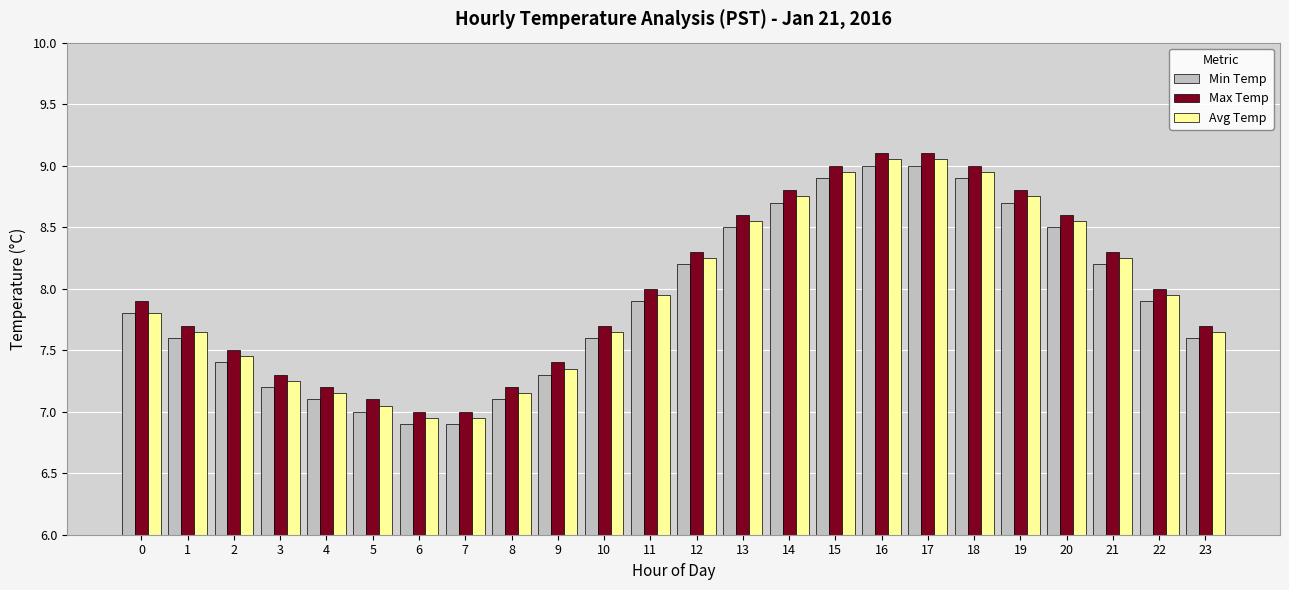

What is the difference between the Max Temp values at 23 and 22?

0.3